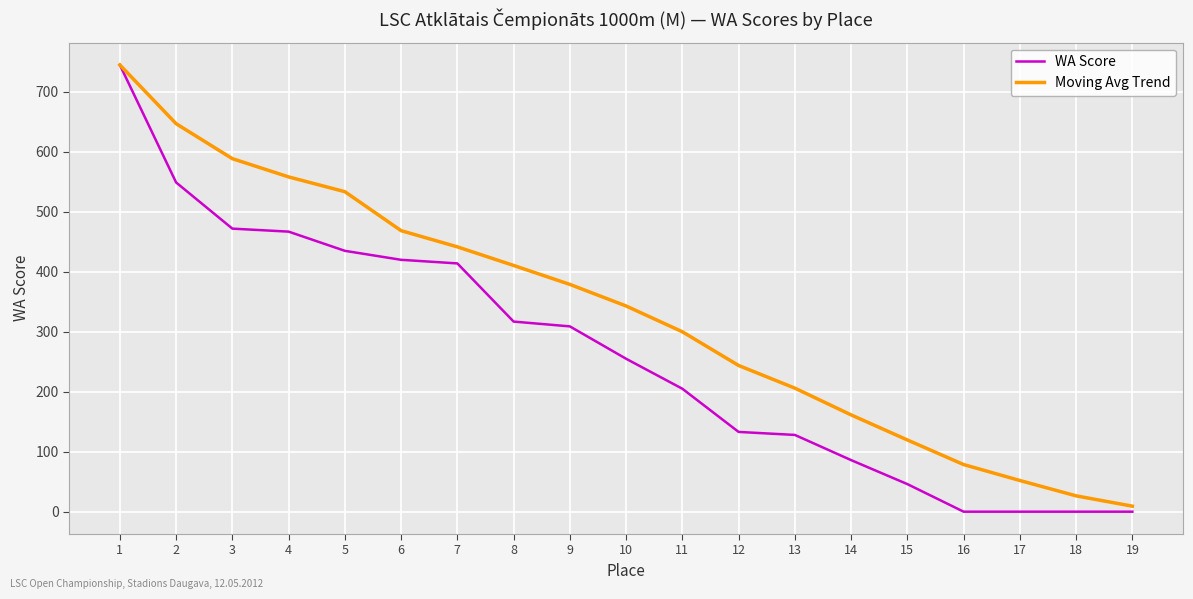

Which series has the largest total across all categories?

Moving Avg Trend